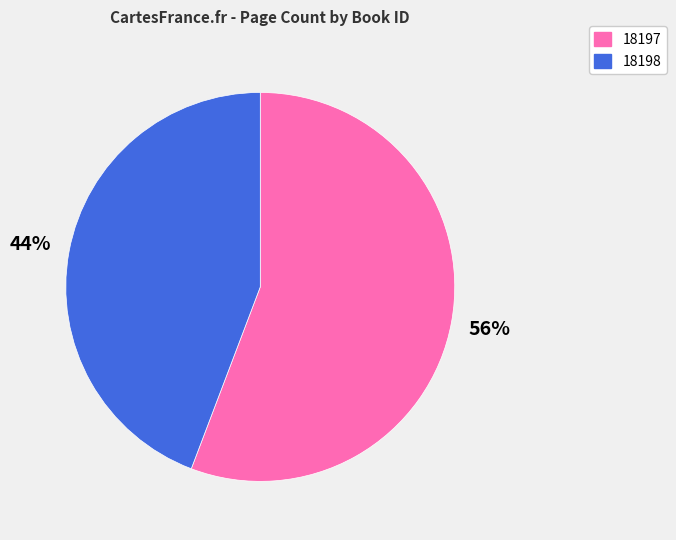

Is the sum of 18197 and 18198 greater than half?

Yes